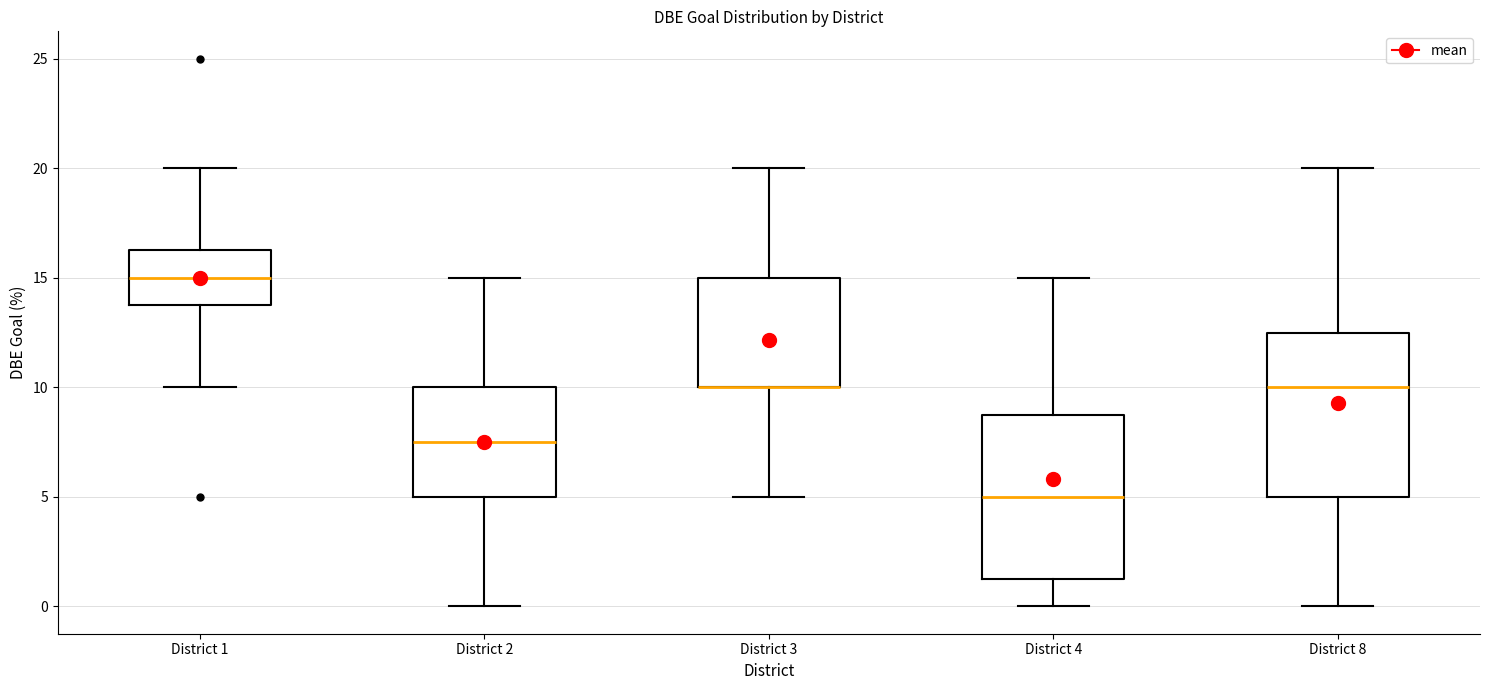

Where does the median line of the box for District 1 sit on the y-axis? The values are not printed on the chart, so give them approximately, as read against the axis.

15.0